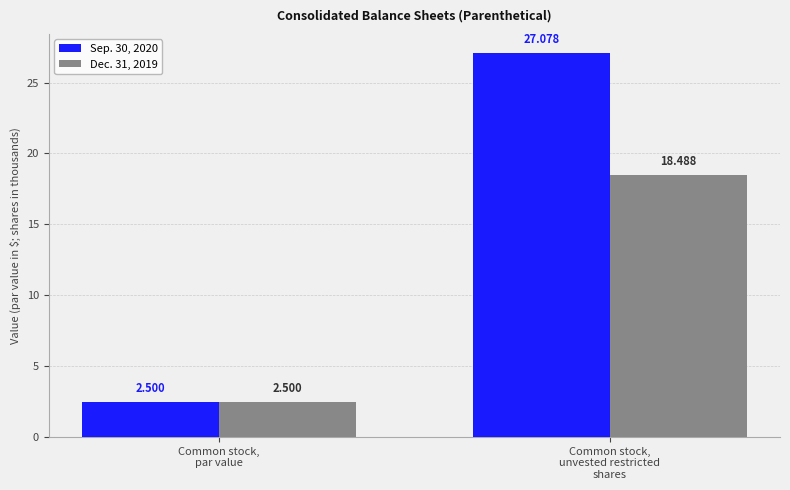

Is the value of Sep. 30, 2020 at Common stock,
unvested restricted
shares greater than the value of Dec. 31, 2019 at Common stock,
unvested restricted
shares?

Yes